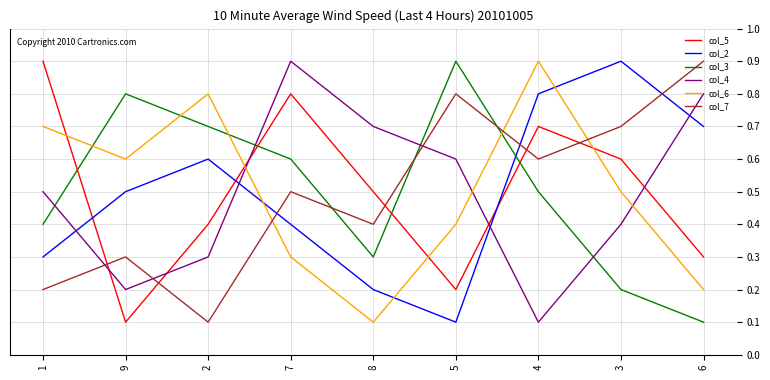

What position from the right is 1?

9